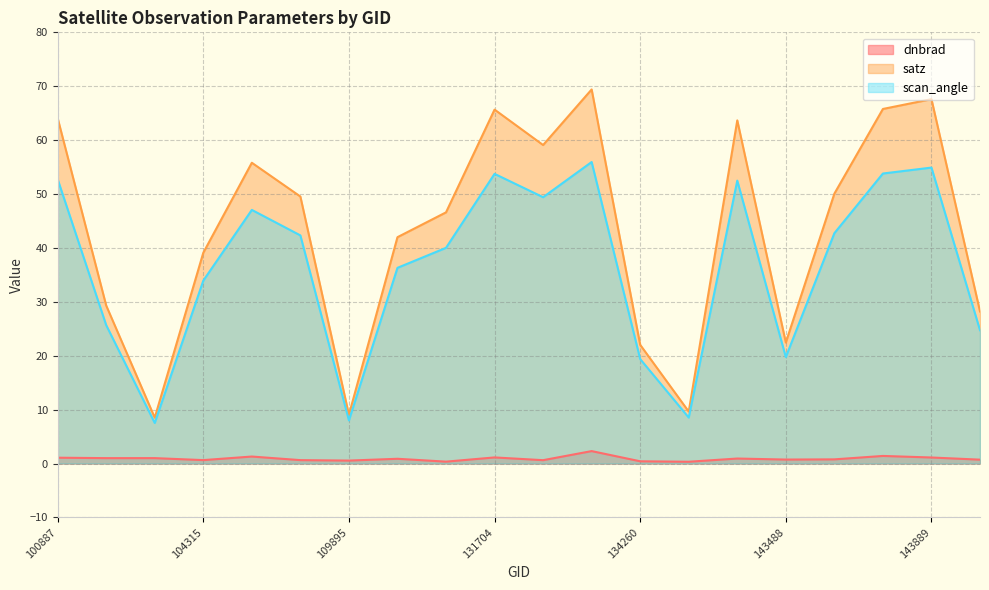

What is the sum of all dnbrad values?

17.8